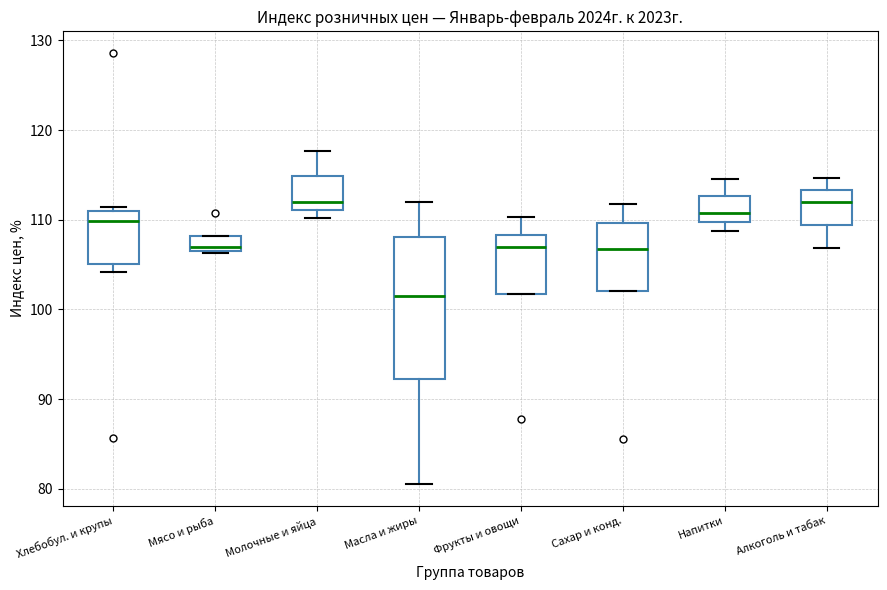

Reading left to right, transcribe this box plot: for each box, give where its median line is, the range the box spans, and where its two whiskers end, as read against the y-axis. The values are not printed on the chart, so give them approximately, as read against the axis.

Хлебобул. и крупы: median 110, box 105 to 111, whiskers 104 to 111 (just above the box's upper edge)
Мясо и рыба: median 107 (just above the box's lower edge), box 107 to 108, whiskers 106 to 108
Молочные и яйца: median 112, box 111 to 115, whiskers 110 to 118
Масла и жиры: median 101, box 92 to 108, whiskers 81 to 112
Фрукты и овощи: median 107, box 102 to 108, whiskers 102 to 110
Сахар и конд.: median 107, box 102 to 110, whiskers 102 to 112
Напитки: median 111, box 110 to 113, whiskers 109 to 115
Алкоголь и табак: median 112, box 109 to 113, whiskers 107 to 115